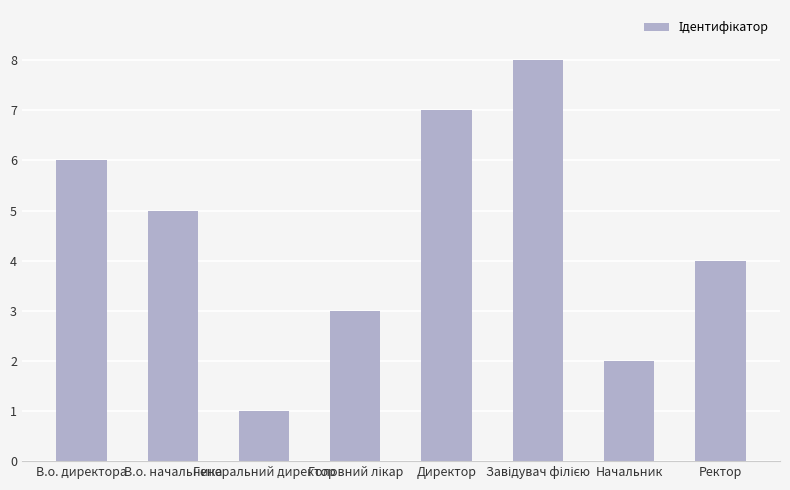

What is the greatest value displayed?

8